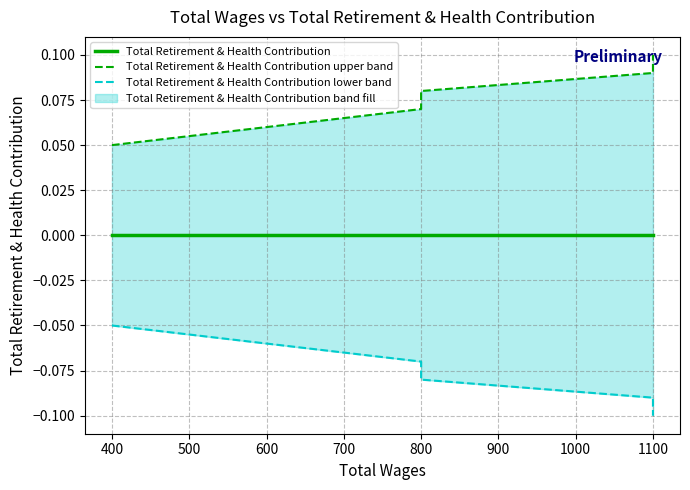

Does the chart display data point markers on the line(s)?

No